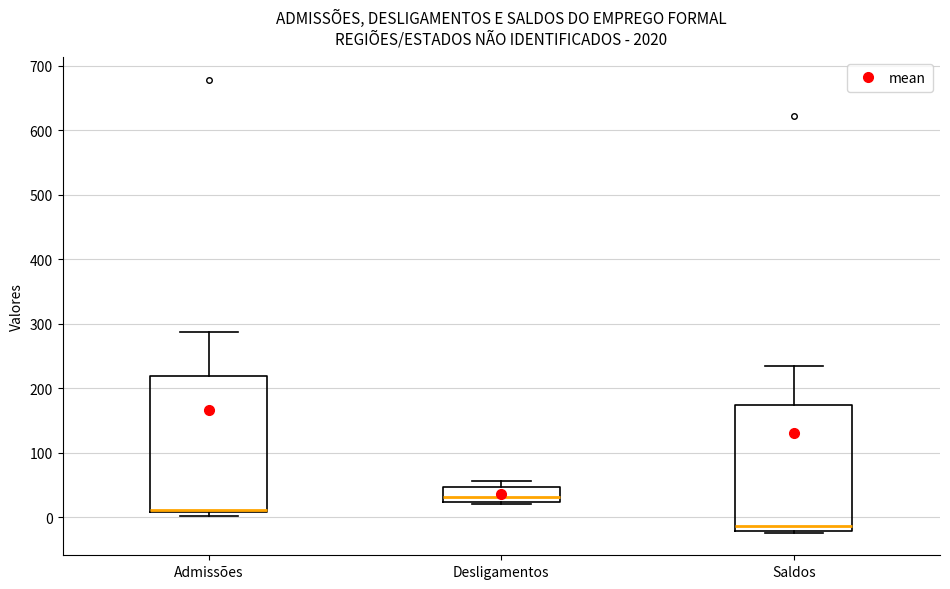

Which box is the tallest, from its lower edge to its upper edge?

Admissões